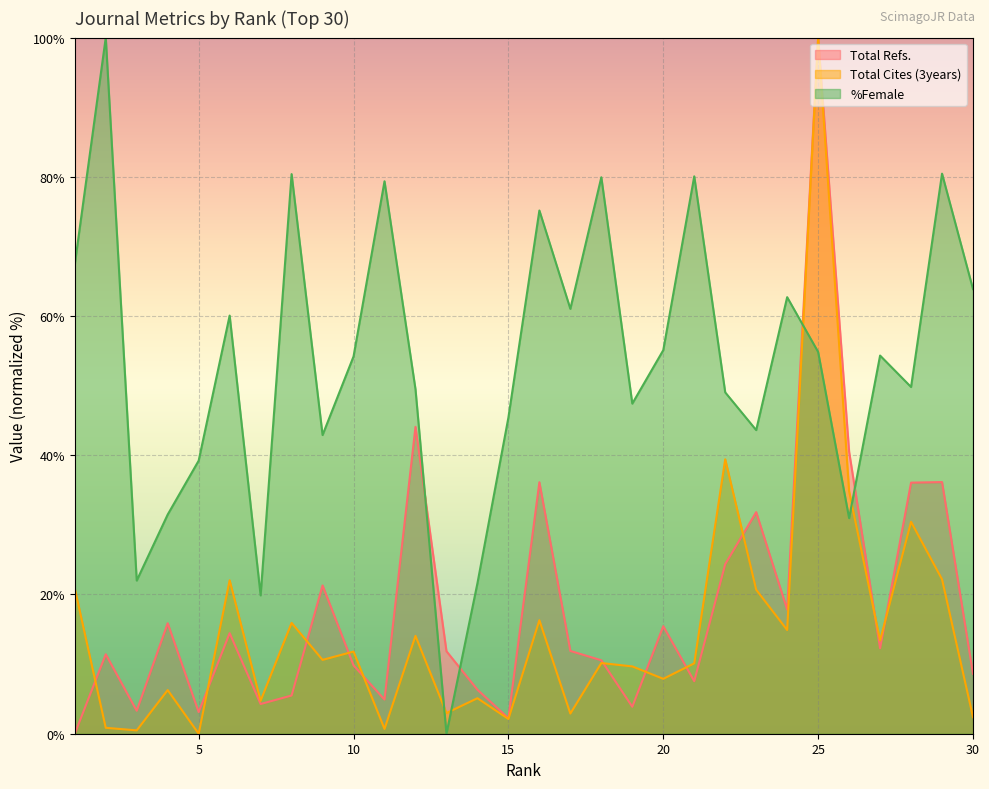

How many data points does each series have?

30